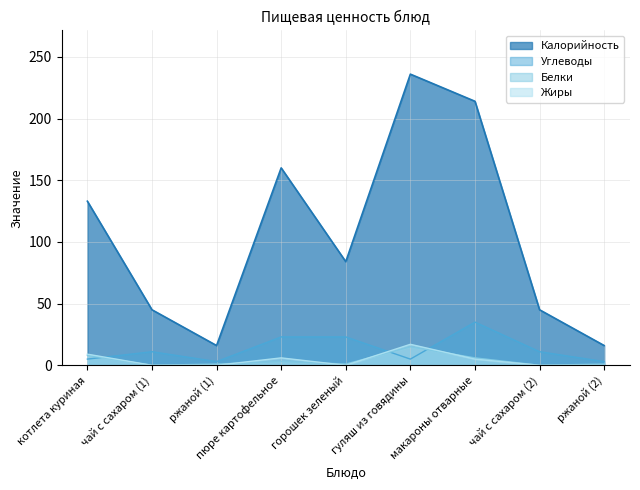

True or false: Жиры and Калорийность cross at least once.

False